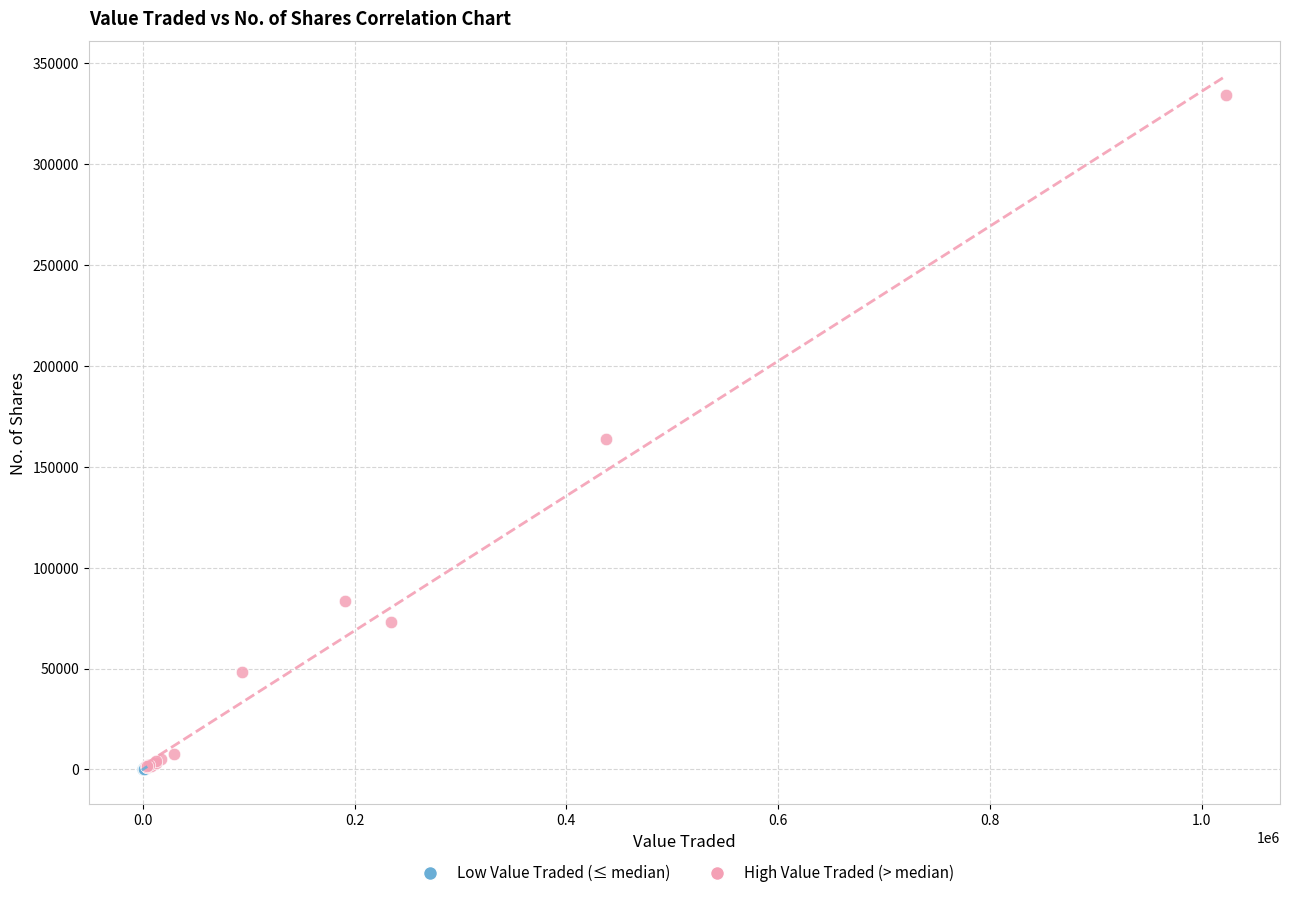

Which series has the largest Y range (max minus min)?

High Value Traded (> median)